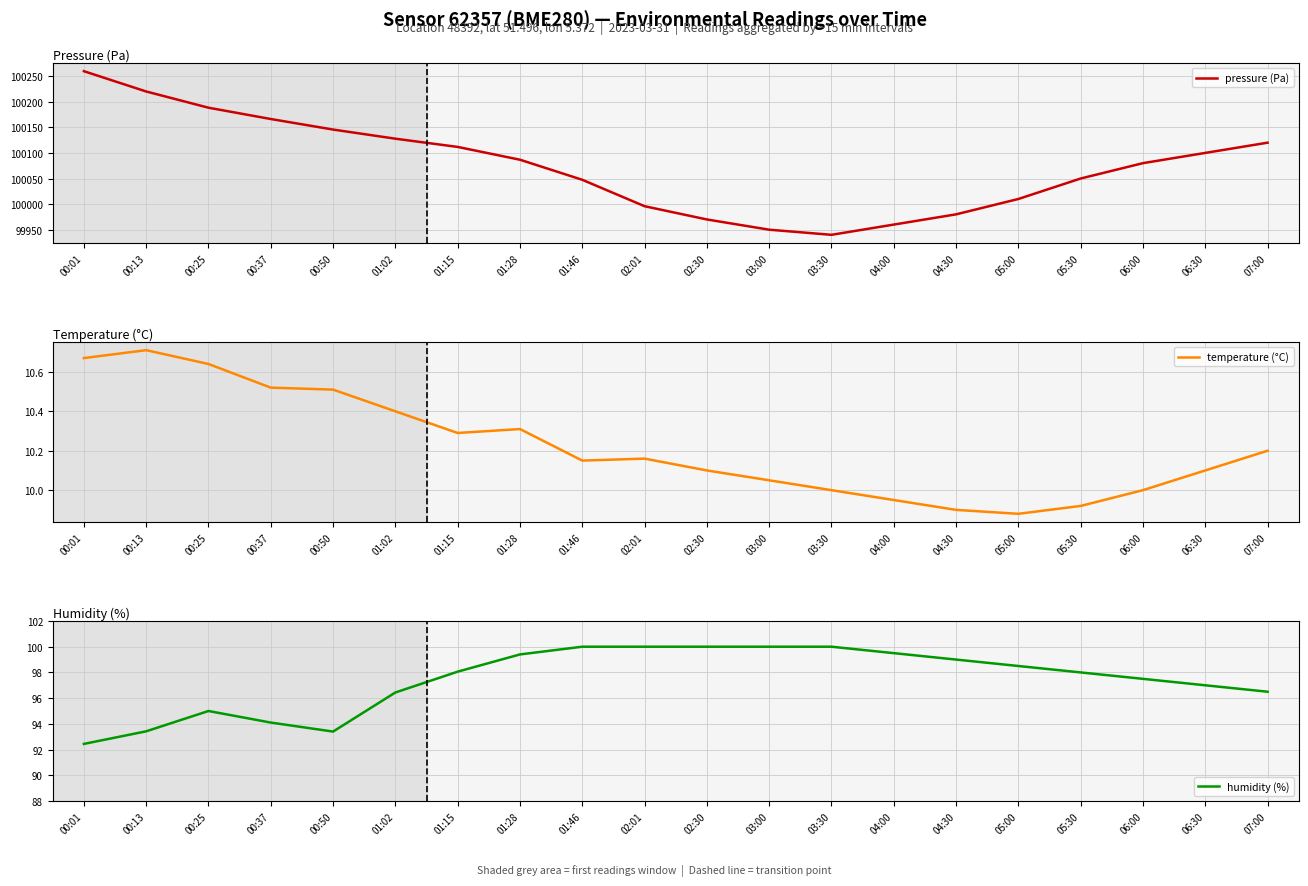

What is the spread (max minus min) of values at 04:30?

99970.1